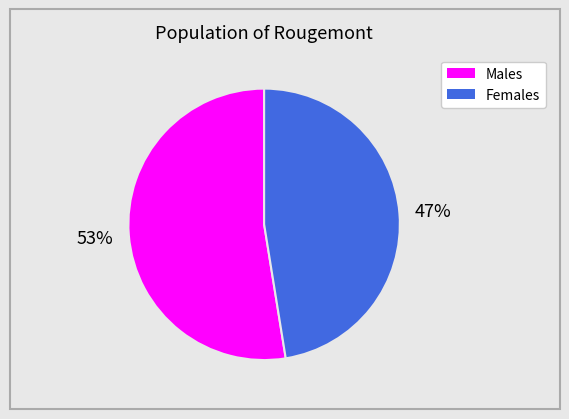

Is there a majority slice in this chart?

Yes